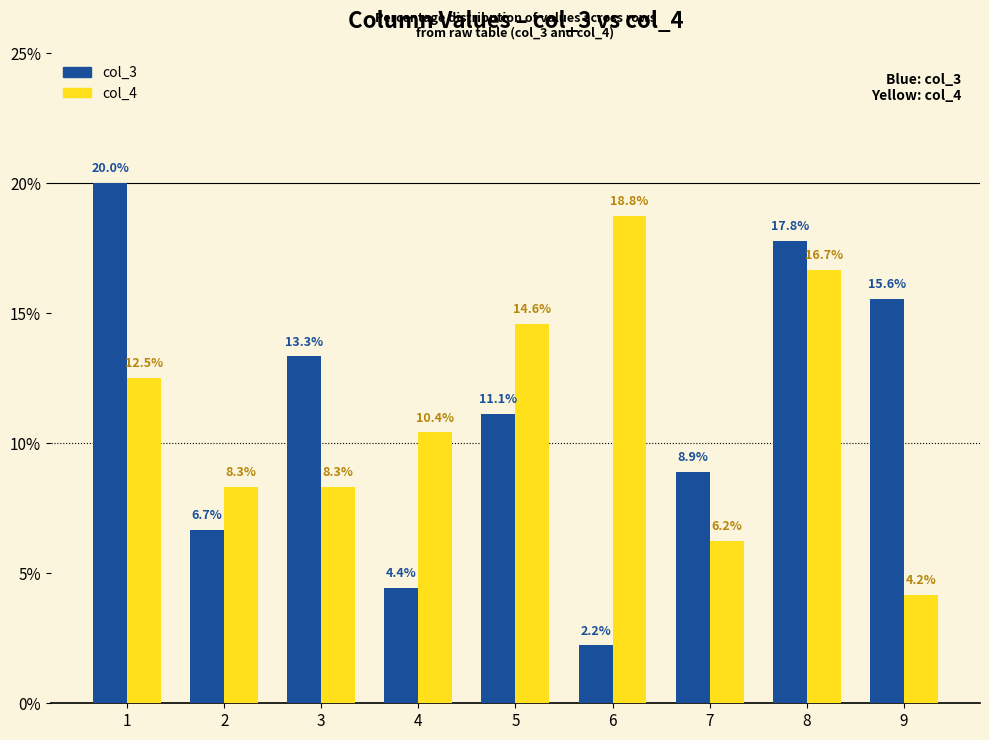

Which series has the widest spread of values?

col_3